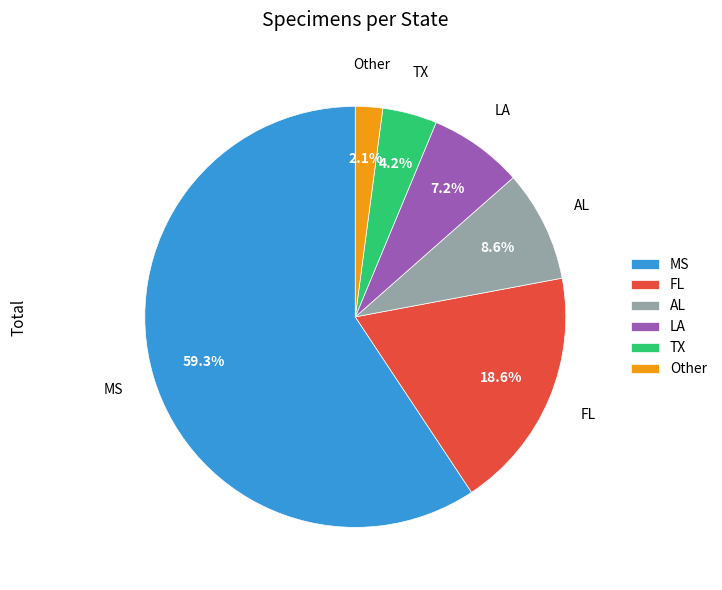

Rank the categories by value from lowest to highest.

Other, TX, LA, AL, FL, MS